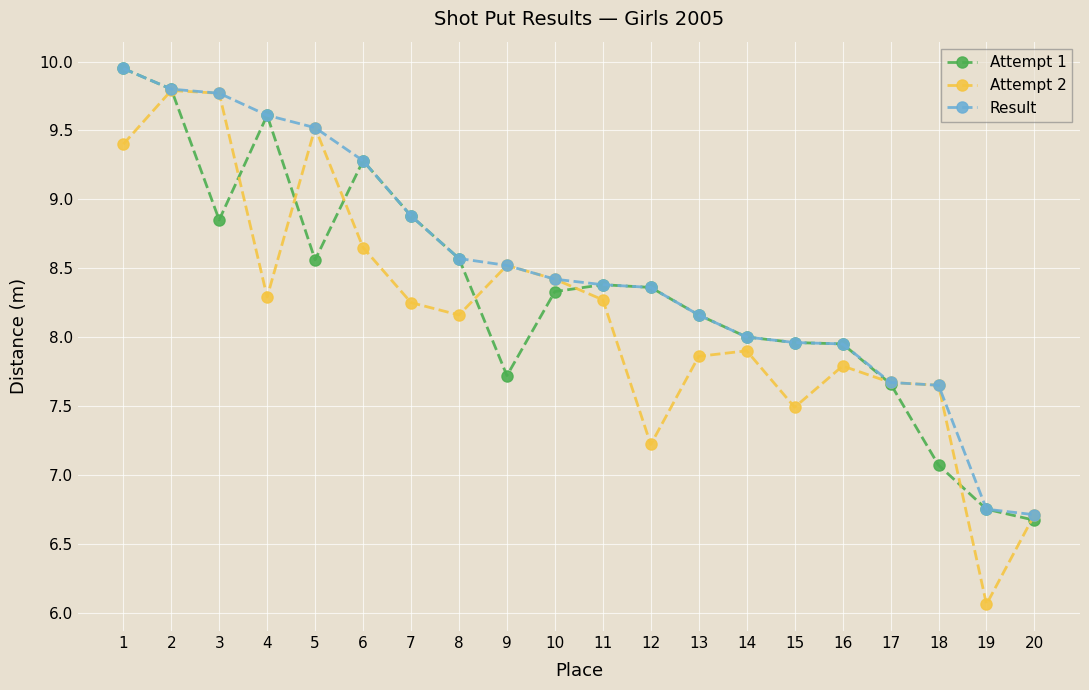

The value of Attempt 2 at 7 is 2.5. True or false?

False